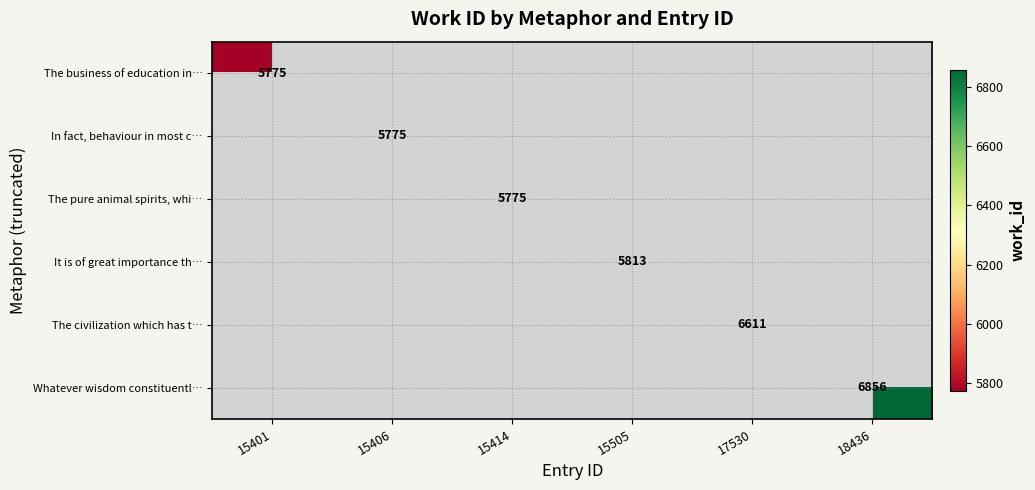

How many data points does each series have?

6